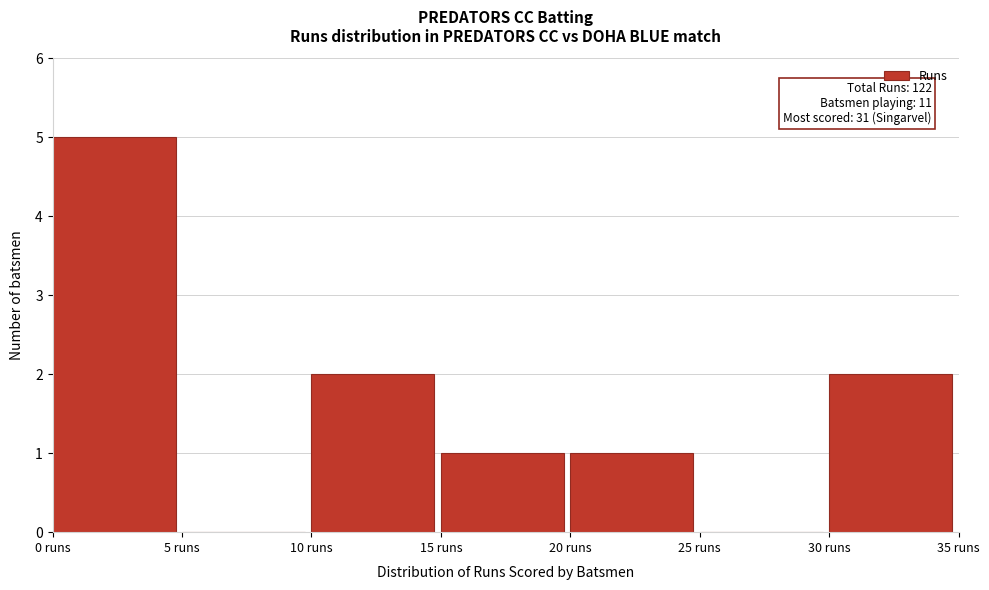

Which range on the x-axis has the tallest bar?

0 to 5